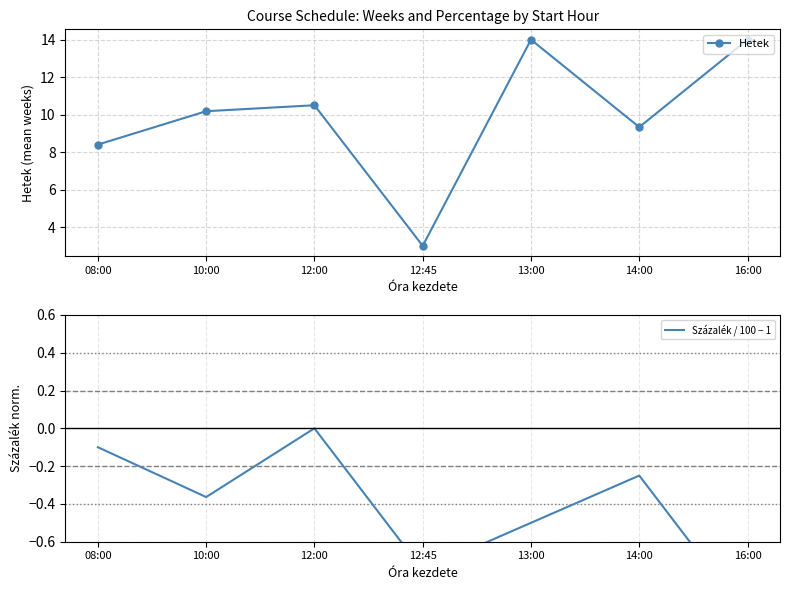

How many interior local valleys does the Százalék / 100 − 1 series have?

2